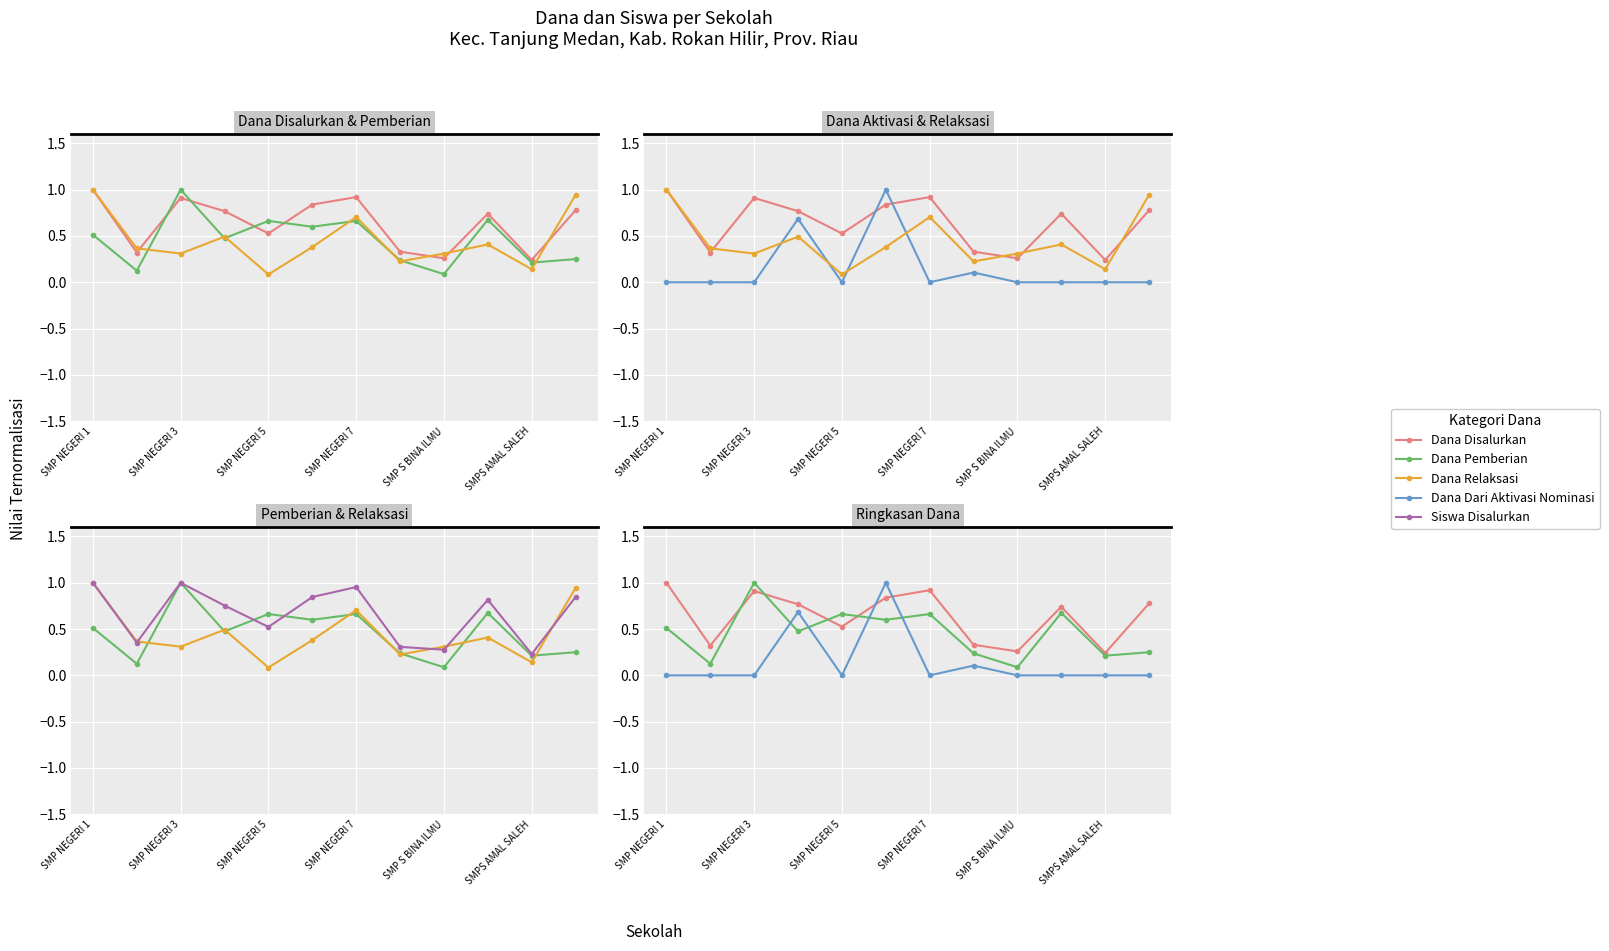

What is the value of the Dana Relaksasi point at the 6th from the left?

0.4